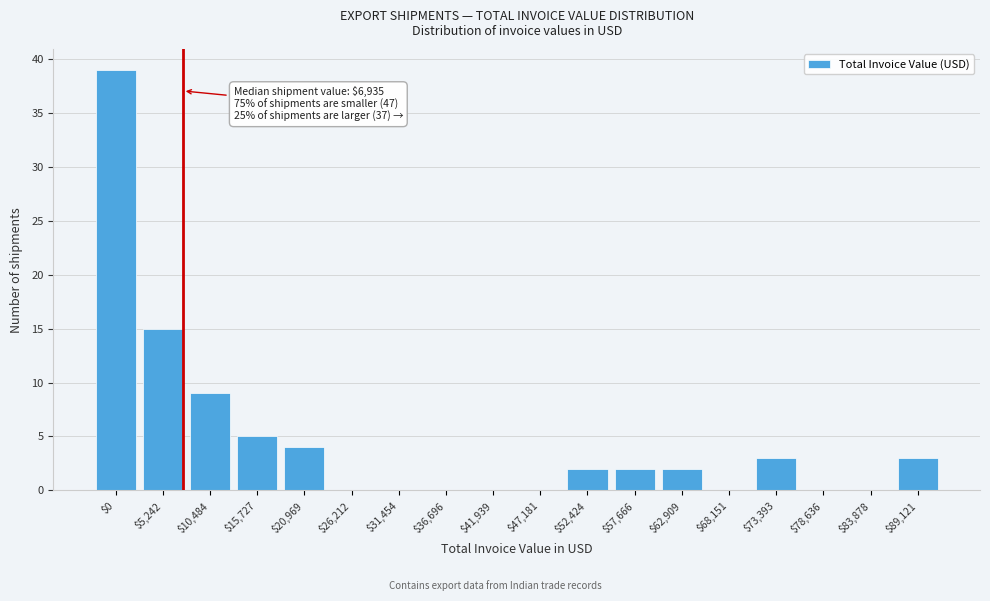

Read the value at $20,969.

4